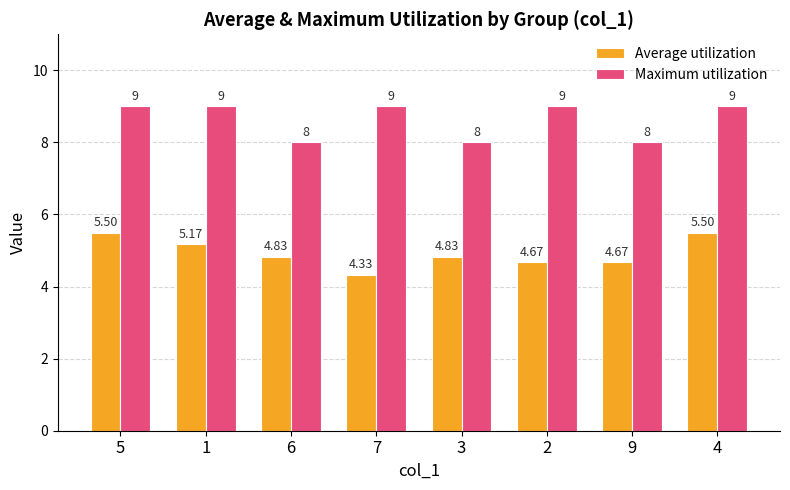

Count the number of data series in this chart.

2